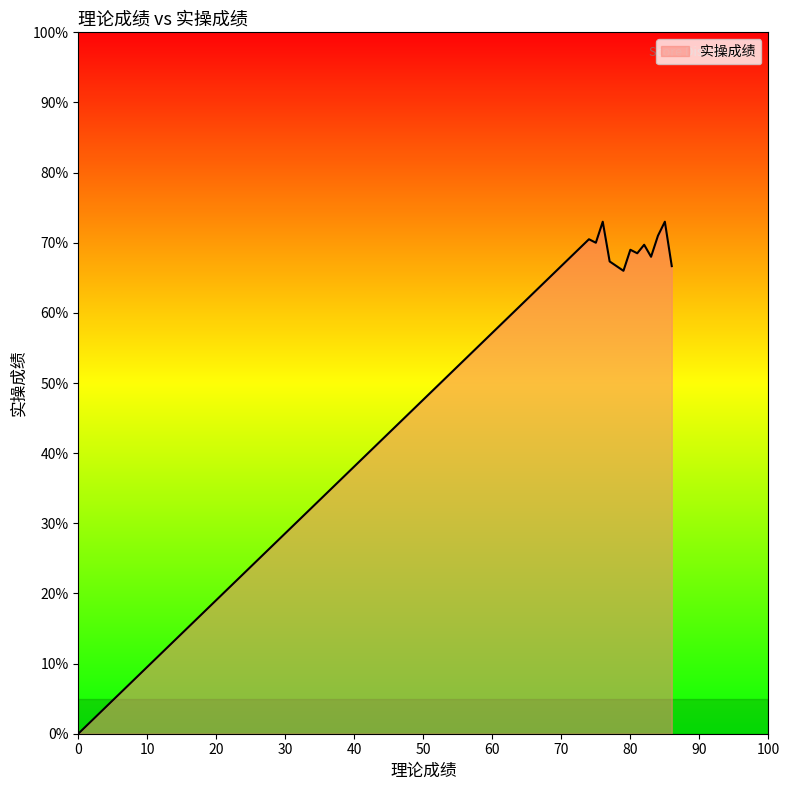

What is the maximum value shown in the chart?

73.0